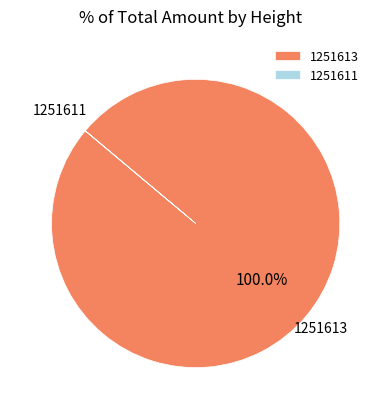

What is the largest slice in the pie chart?

1251613